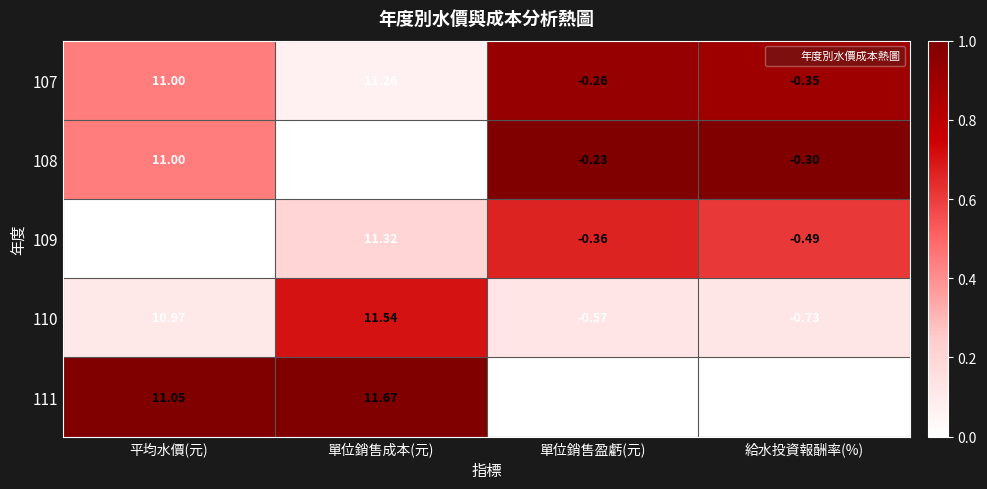

At which label does 111 first exceed 11?

平均水價(元)